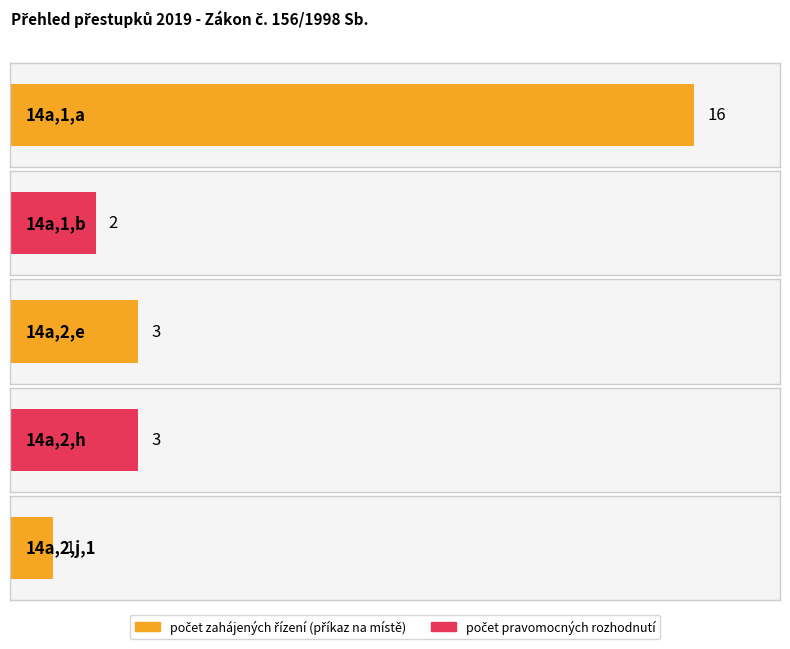

The value at 14a_2_h is 3. True or false?

True